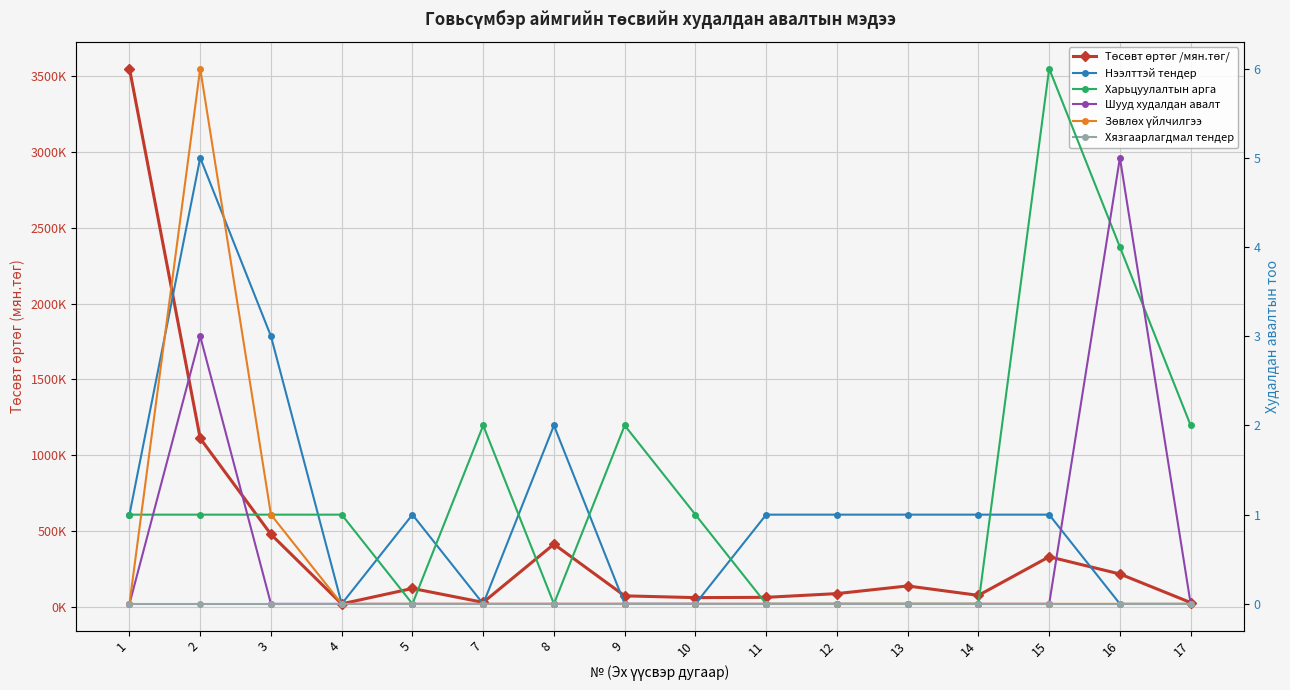

True or false: Шууд худалдан авалт and Зөвлөх үйлчилгээ cross at least once.

False